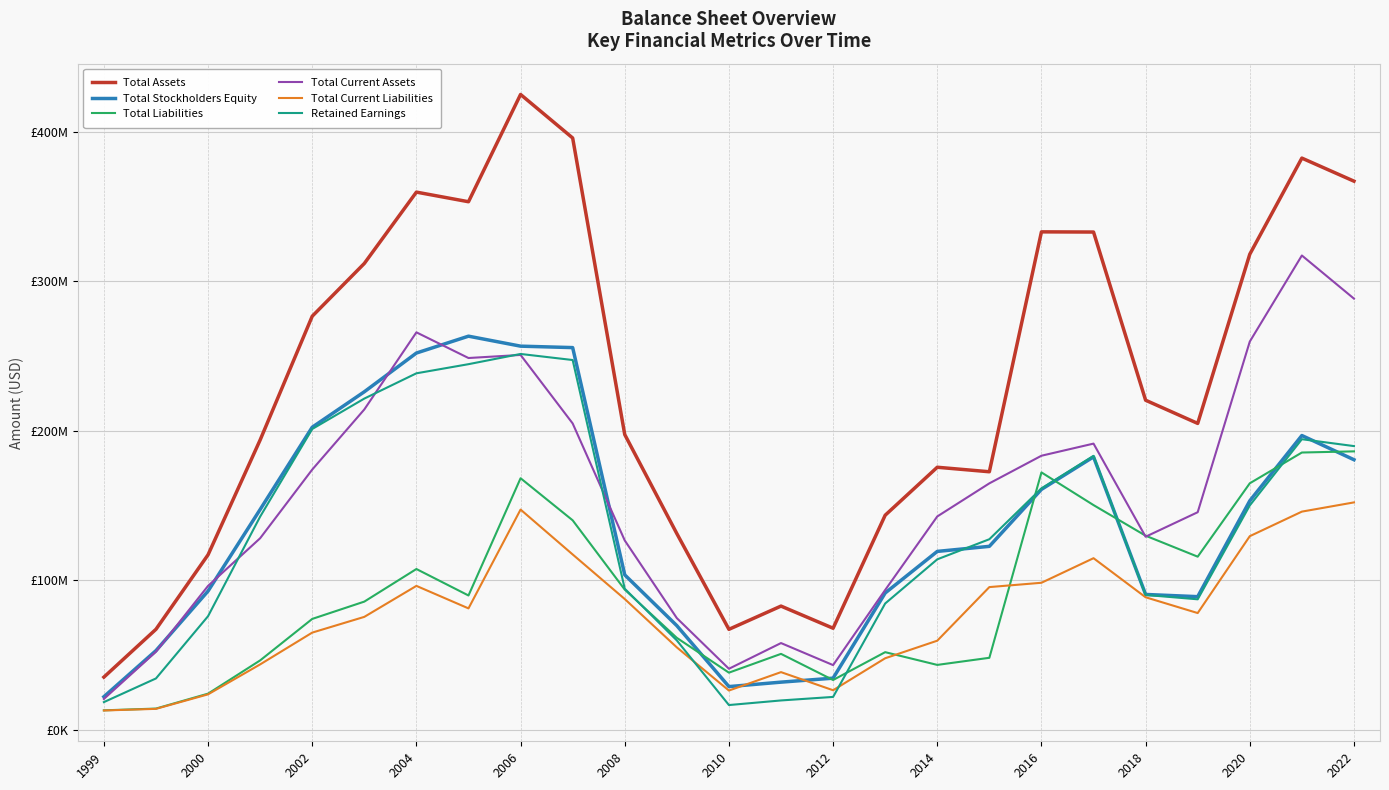

Does the chart display data point markers on the line(s)?

No